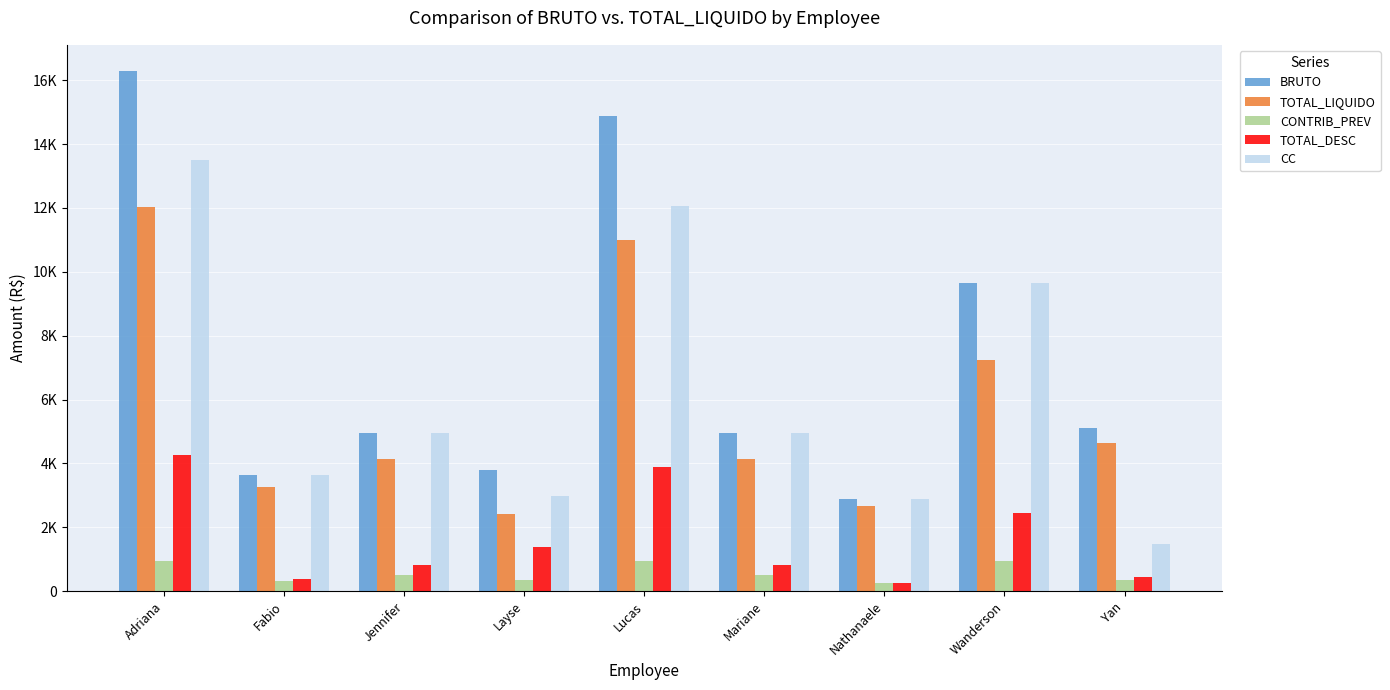

What is the minimum value for TOTAL_DESC?

240.7